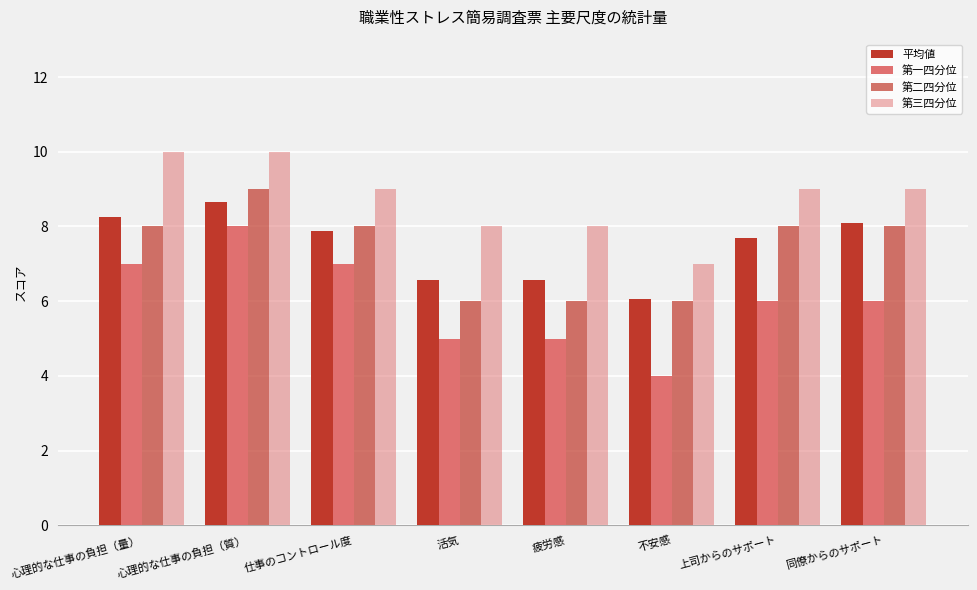

What is the smallest value displayed?

4.0